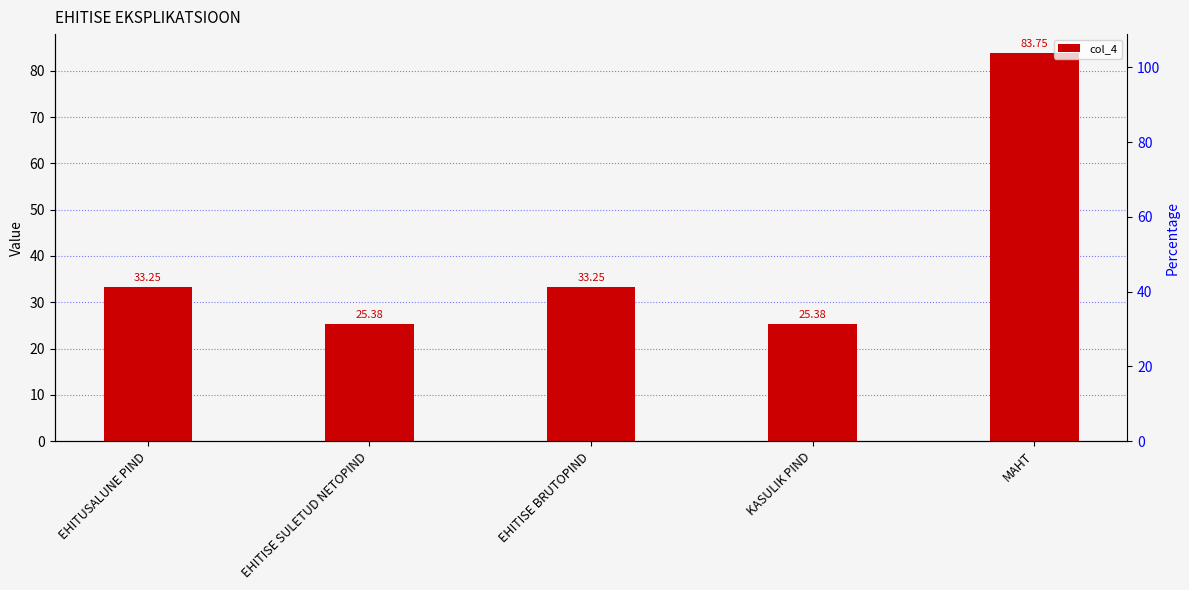

What is the value of the 5th bar from the left?

83.8